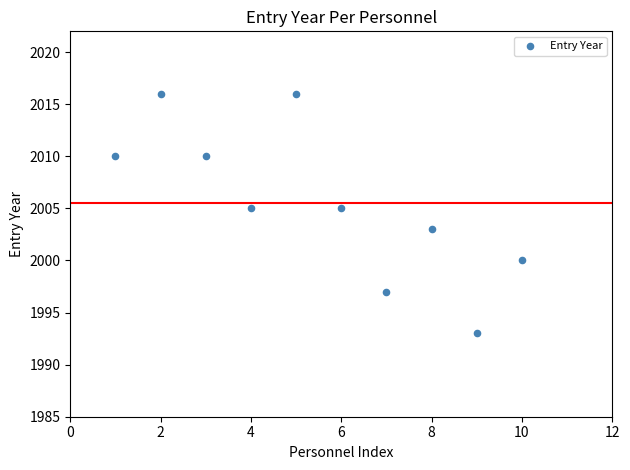

What is the range of X values (max minus min)?

9